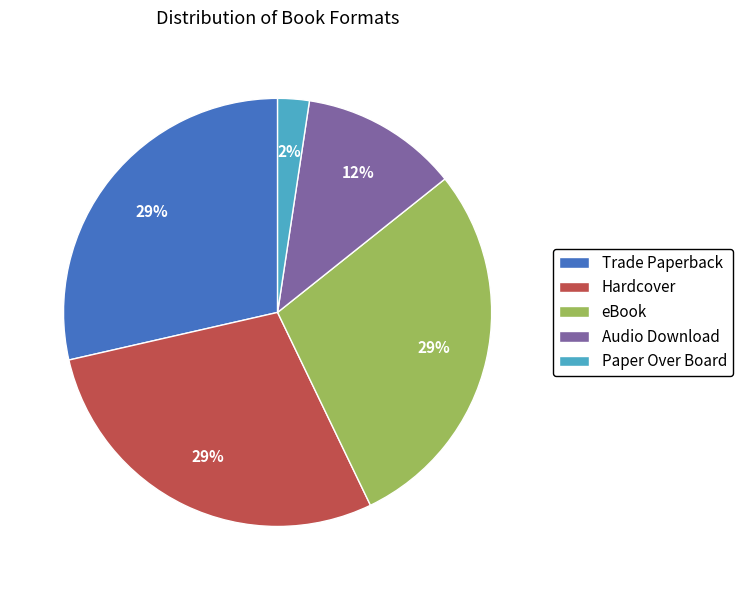

To the nearest percent, what is the difference between the Hardcover and Audio Download slice percentages?

17%